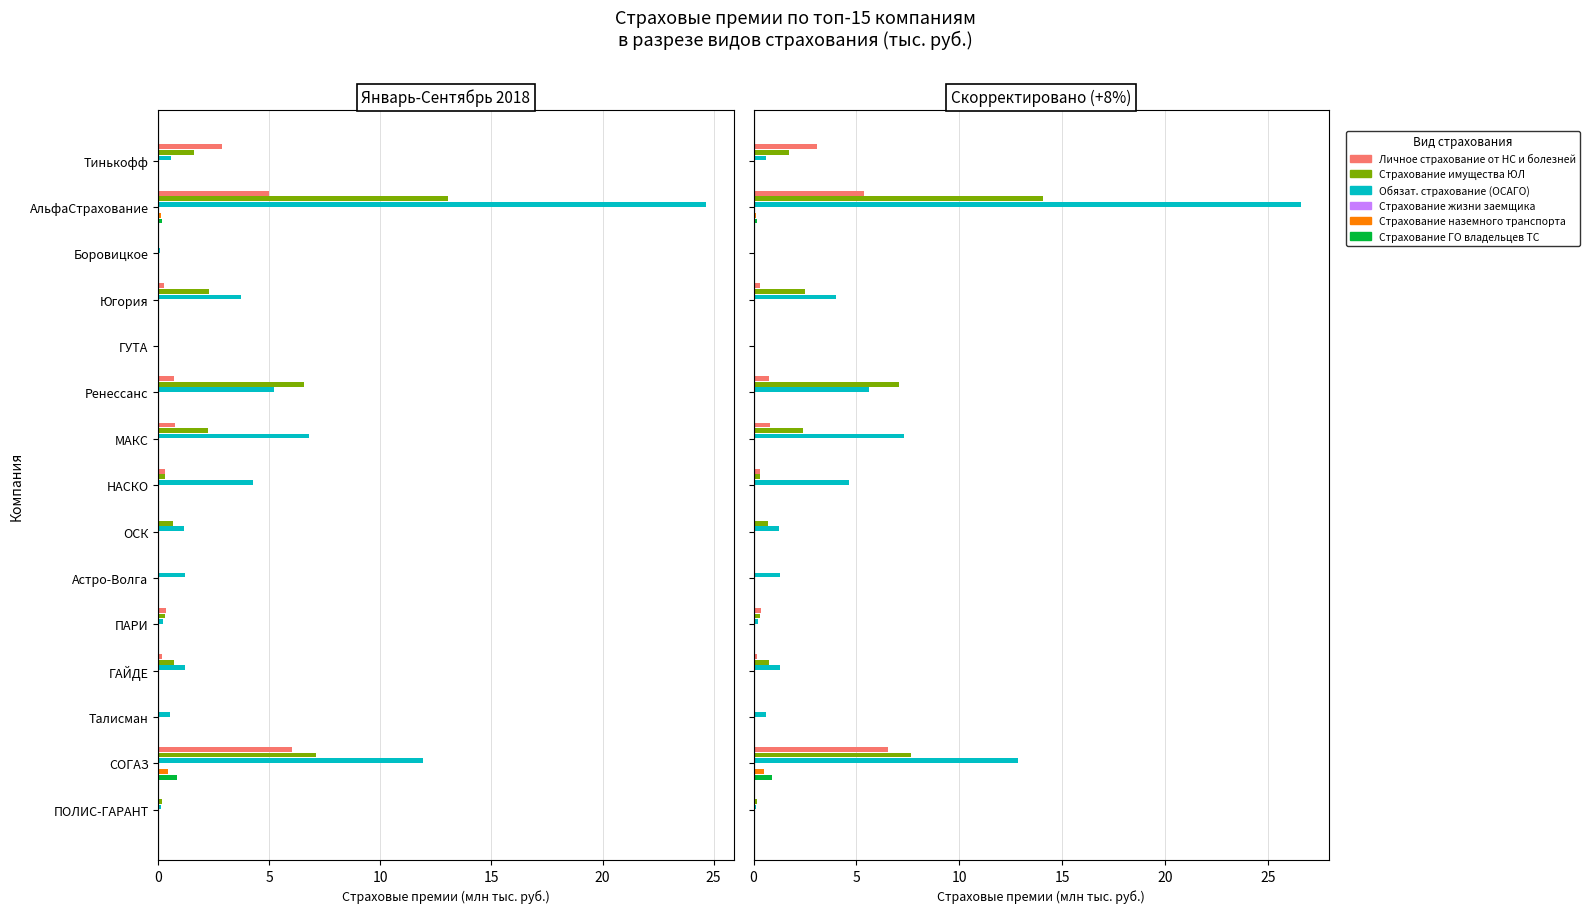

Count the number of data series in this chart.

6